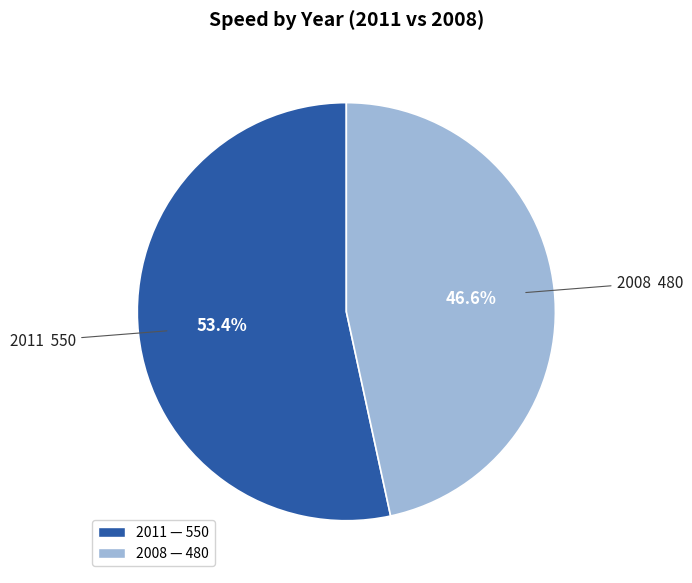

What is the total percentage of 2008 and 2011?

100.0%